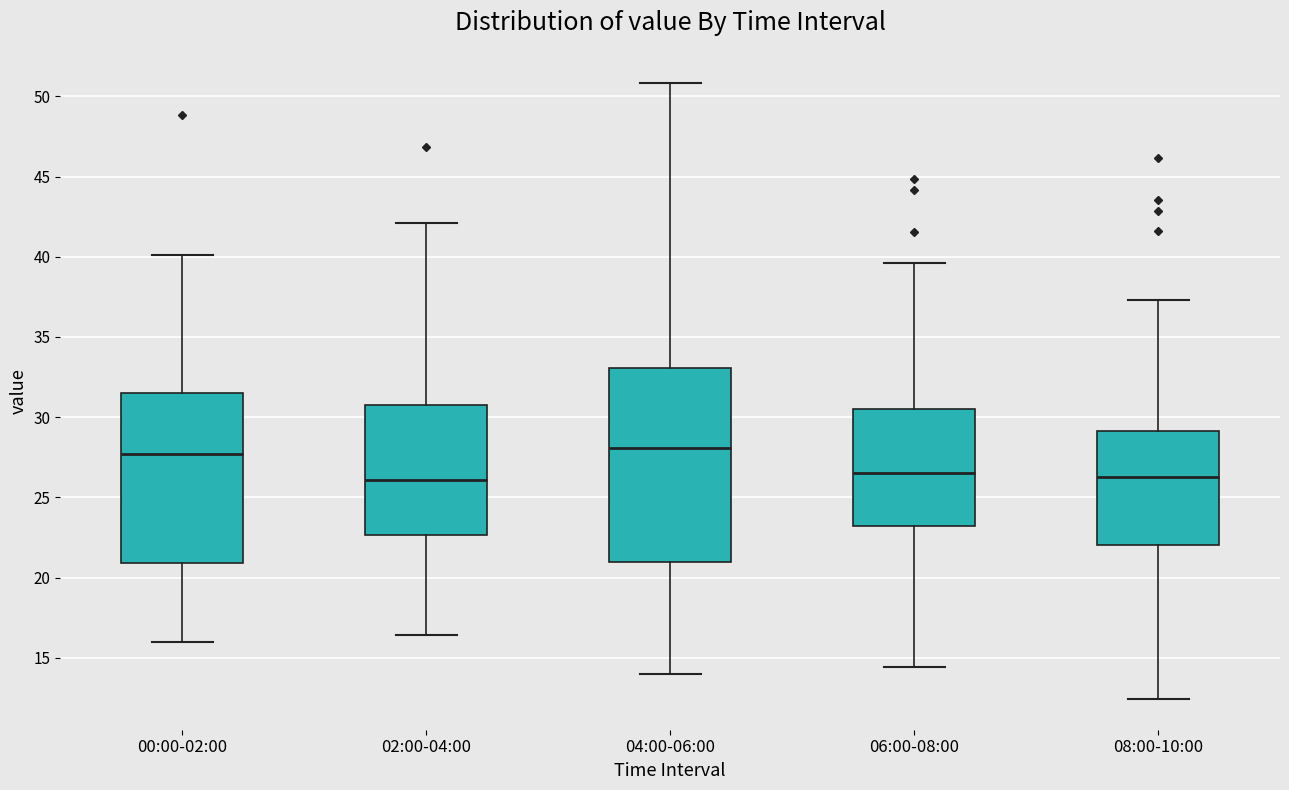

Reading left to right, read every box against the y-axis: the position of its median line, the range the box covers, and the ends of its whiskers. The values are not printed on the chart, so give them approximately, as read against the axis.

00:00-02:00: median 27.5, box 21.0 to 31.5, whiskers 16.0 to 40.0
02:00-04:00: median 26.0, box 22.5 to 31.0, whiskers 16.5 to 42.0
04:00-06:00: median 28.0, box 21.0 to 33.0, whiskers 14.0 to 51.0
06:00-08:00: median 26.5, box 23.0 to 30.5, whiskers 14.5 to 39.5
08:00-10:00: median 26.5, box 22.0 to 29.0, whiskers 12.5 to 37.5